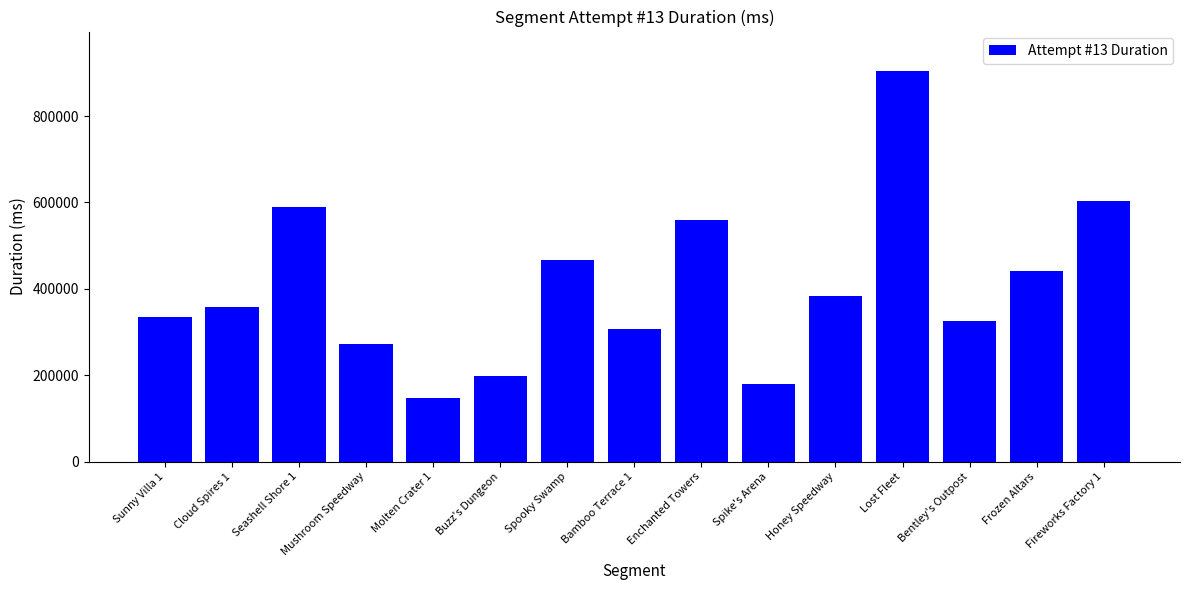

Rank the categories by value from highest to lowest.

Lost Fleet, Fireworks Factory 1, Seashell Shore 1, Enchanted Towers, Spooky Swamp, Frozen Altars, Honey Speedway, Cloud Spires 1, Sunny Villa 1, Bentley's Outpost, Bamboo Terrace 1, Mushroom Speedway, Buzz's Dungeon, Spike's Arena, Molten Crater 1